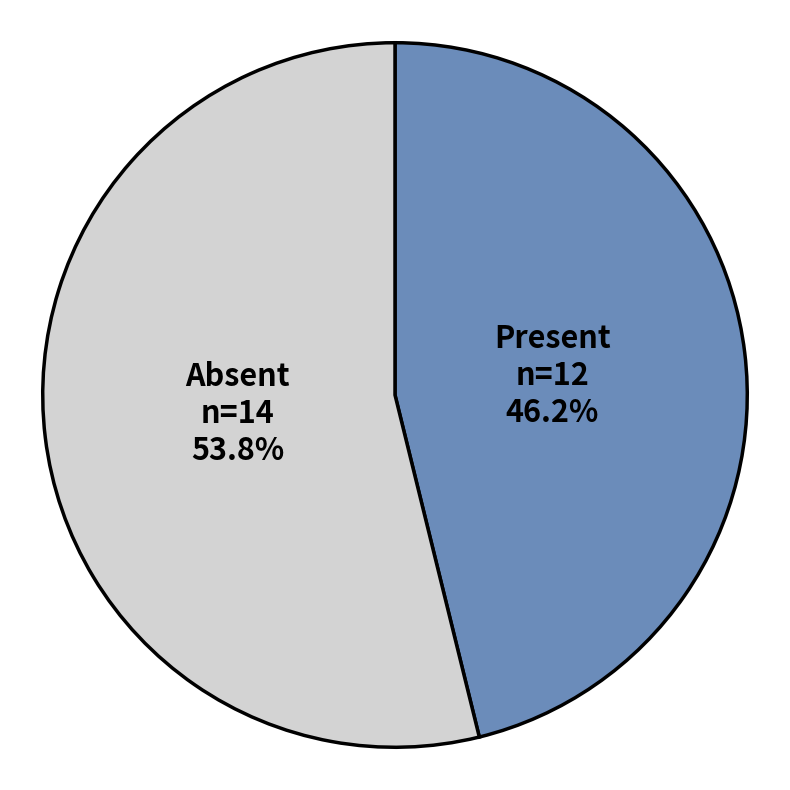

Is there a majority slice in this chart?

Yes